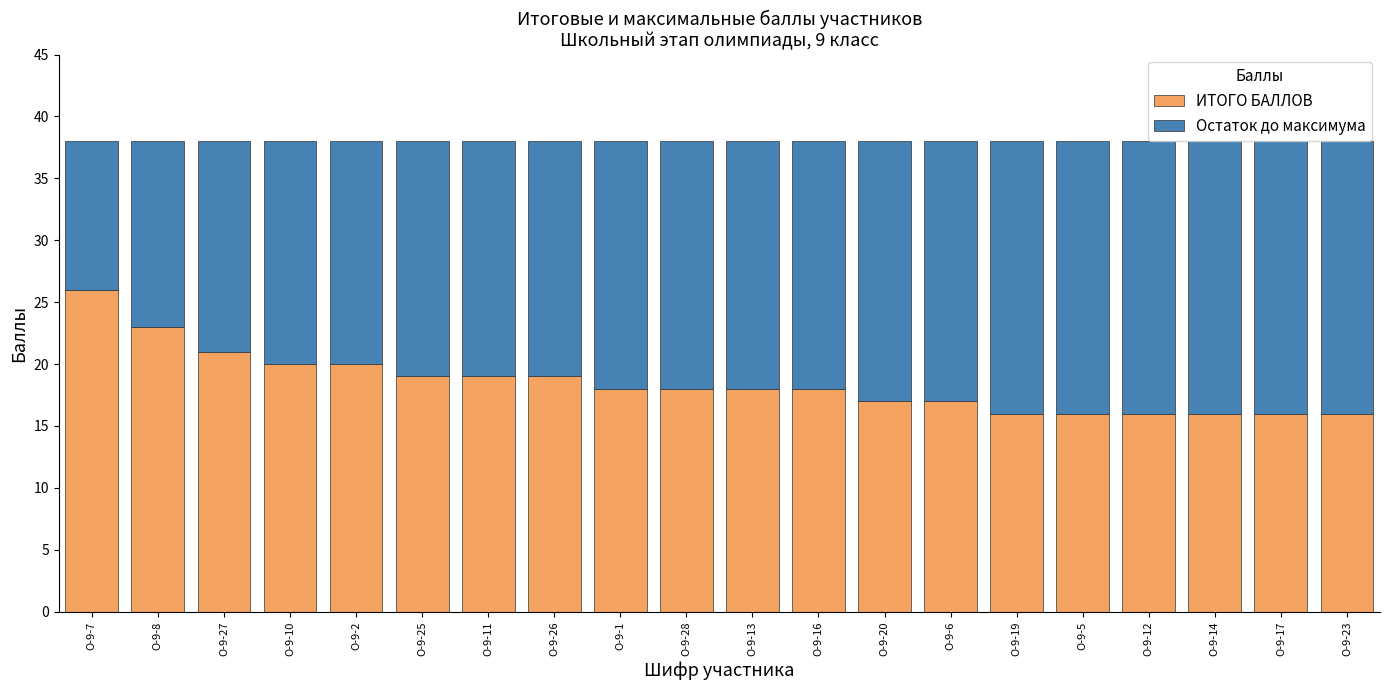

What is the total value across all series at О-9-28?

38